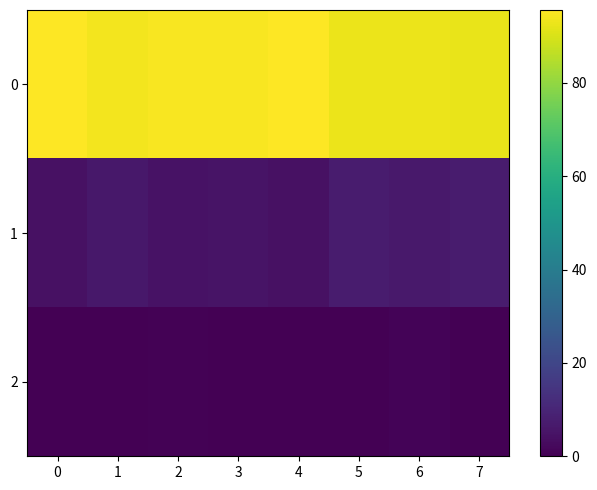

Reading left to right, extract all data points from this chart.

0: 0=95.6	1=93.9	2=94.8	3=94.8	4=95.5	5=92.8	6=92.7	7=92.5
1: 0=4.4	1=6.1	2=4.8	3=5.1	4=4.4	5=7.2	6=6.5	7=7.3
2: 0=0.0	1=0.0	2=0.5	3=0.1	4=0.1	5=0.0	6=0.8	7=0.2